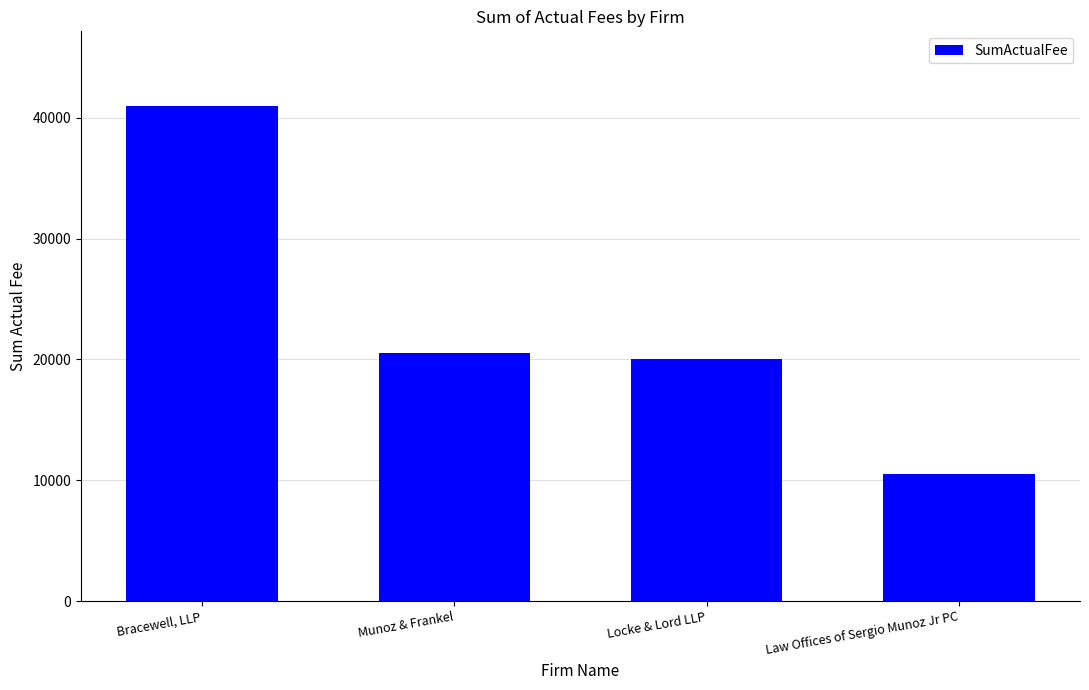

What is the change in value from Bracewell, LLP to Munoz & Frankel?

-20500